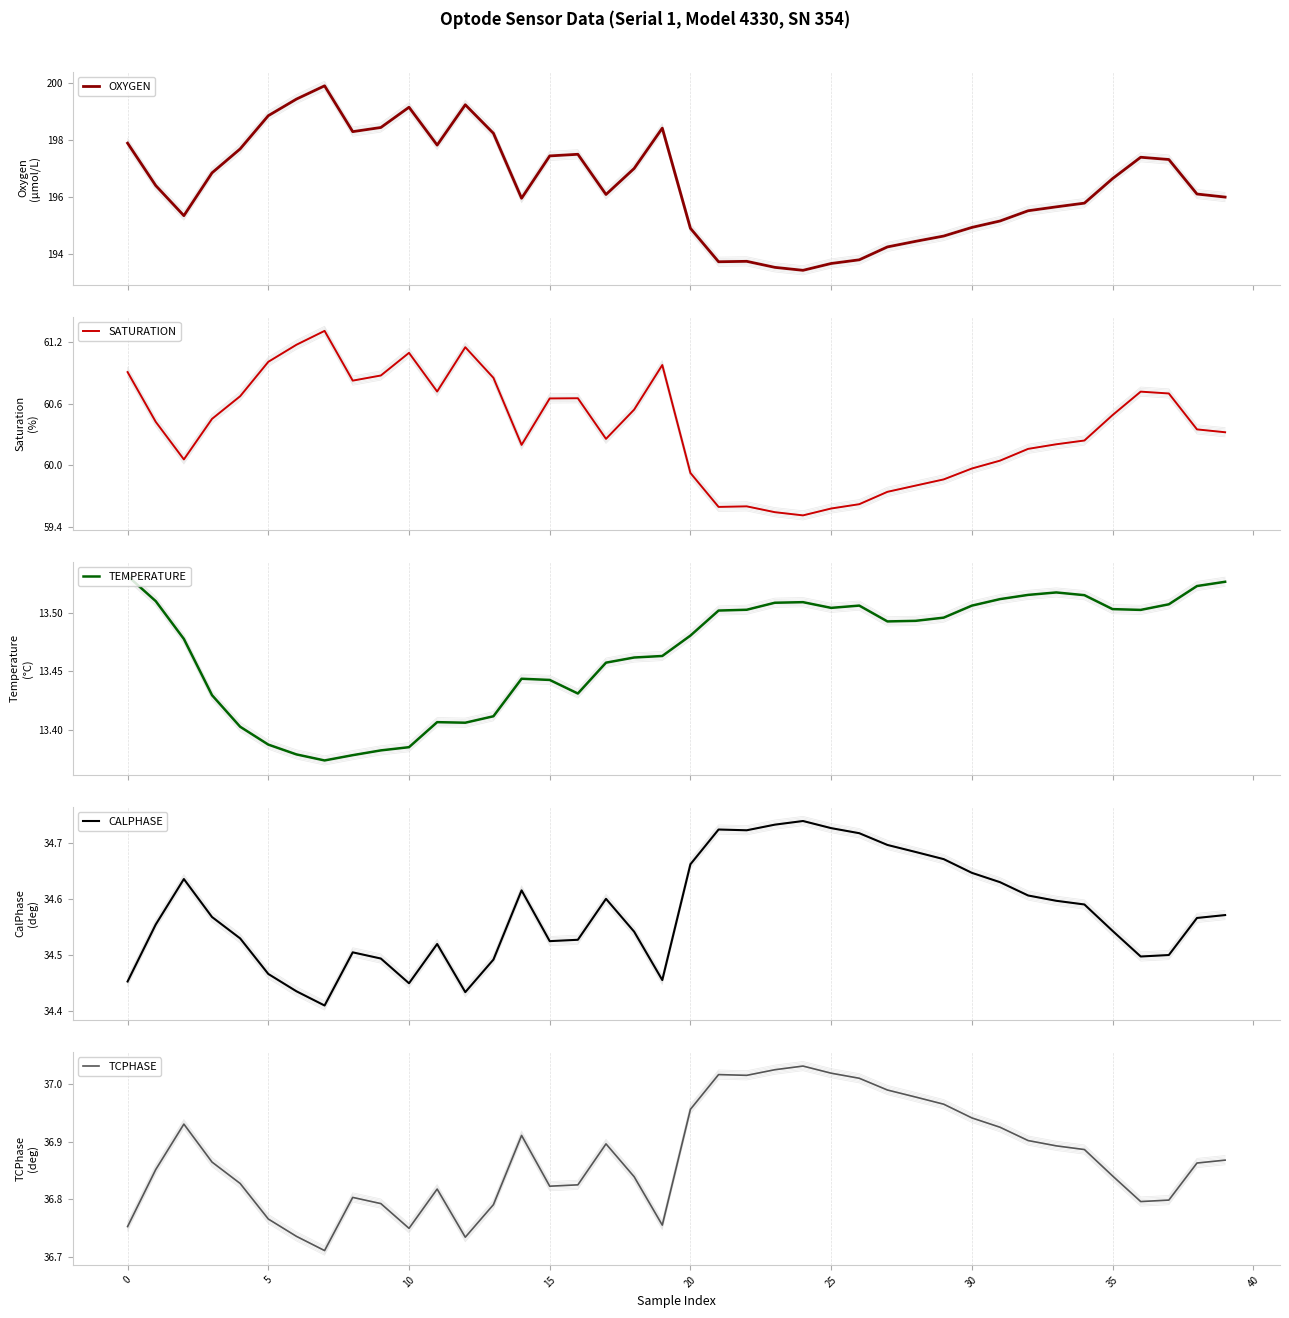

What is the smallest value displayed?

13.4